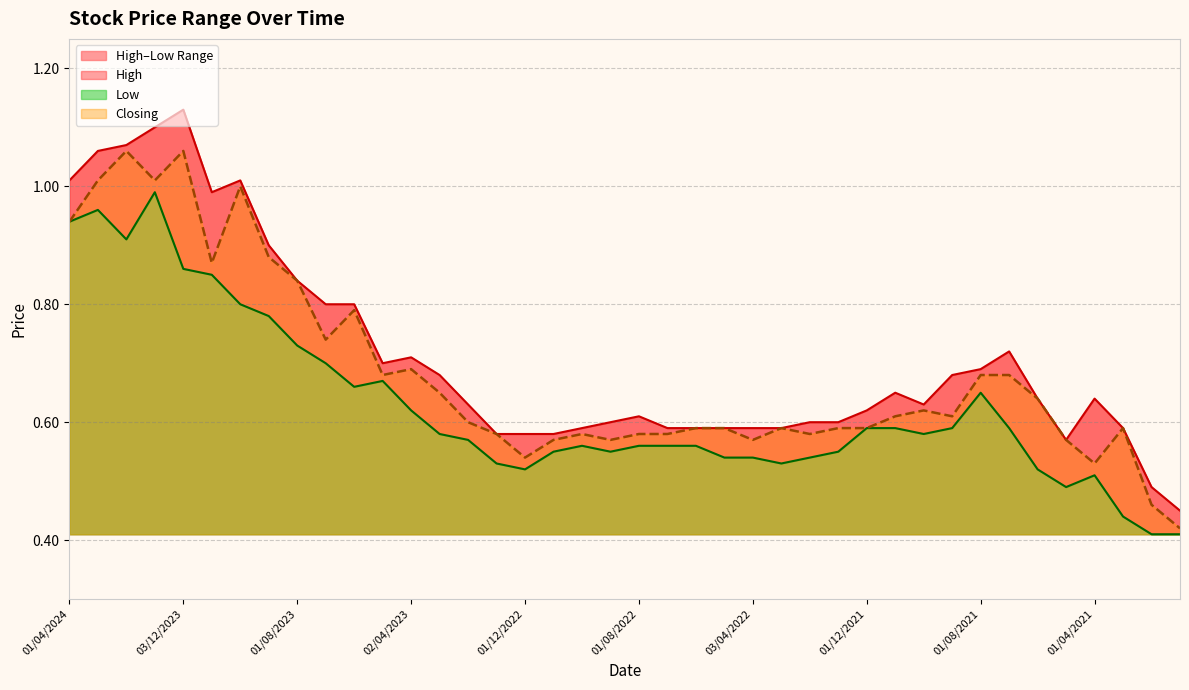

True or false: High and Closing intersect in this chart.

False